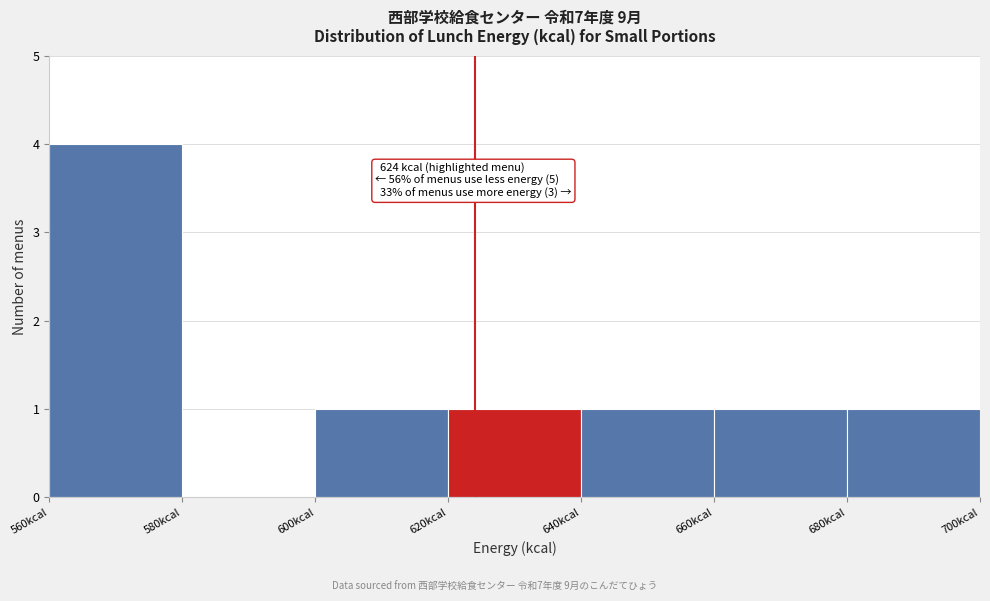

Which range on the x-axis has the tallest bar?

560 to 580